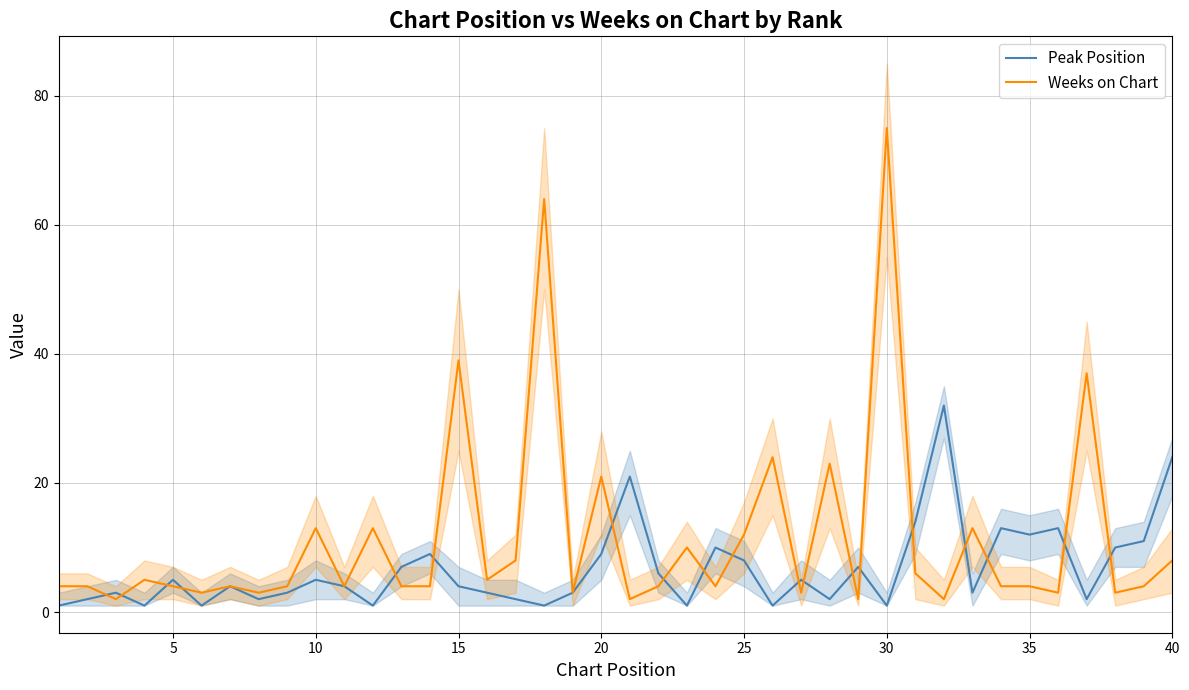

What is the maximum value for Weeks on Chart?

75